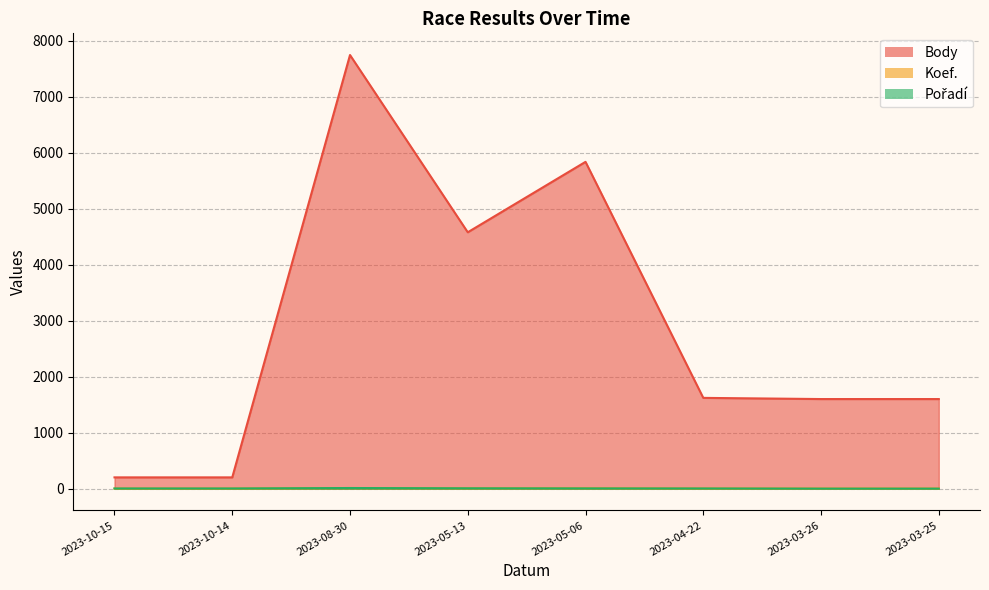

Where is the first local maximum for Koef.?

2023-08-30